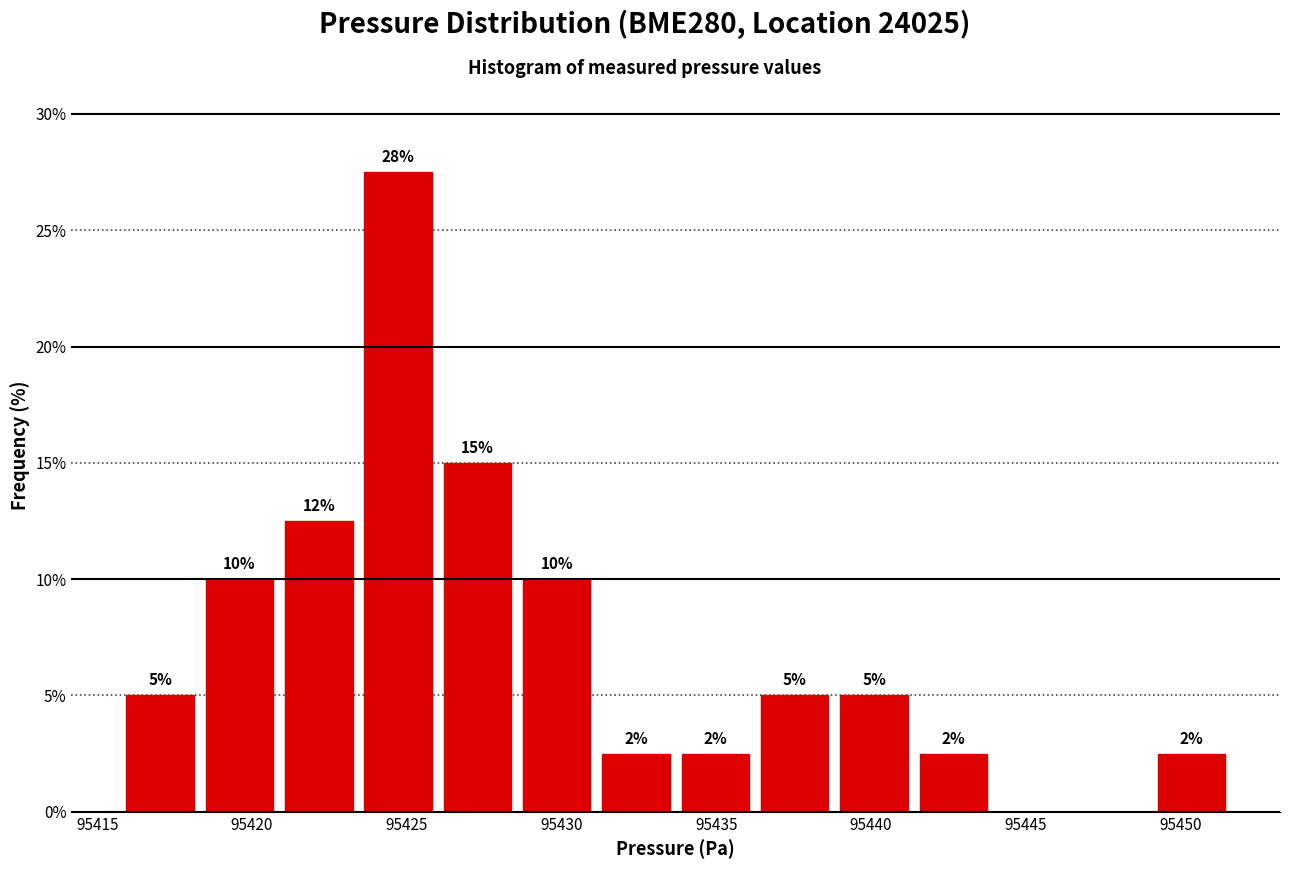

Over which range of the x-axis is the bar tallest?

95423.5 to 95426.0